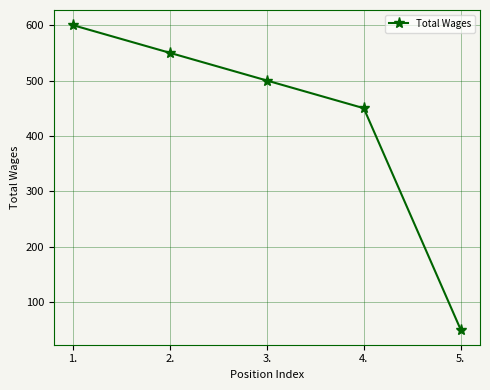

Which label corresponds to the smallest value in the chart?

5.